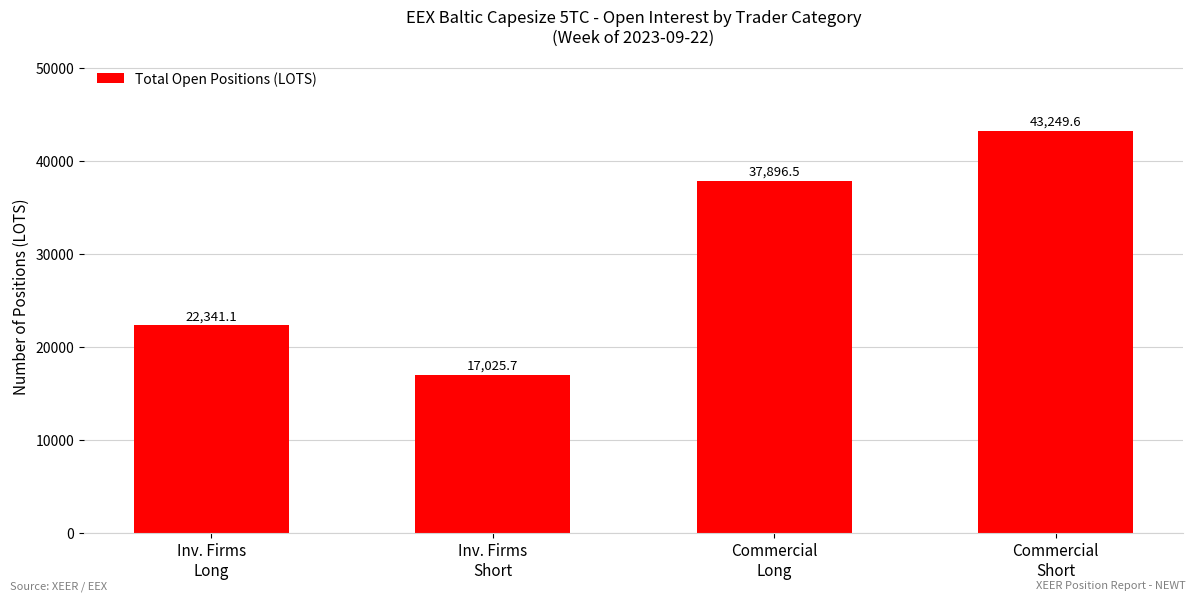

What is the difference between the maximum and minimum values?

26223.9